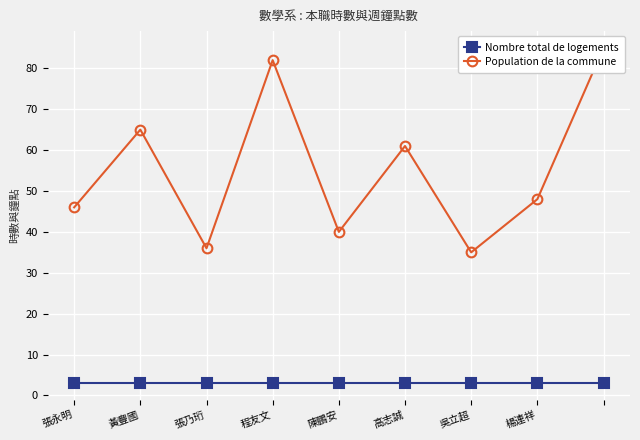

True or false: Nombre total de logements and Population de la commune intersect in this chart.

False